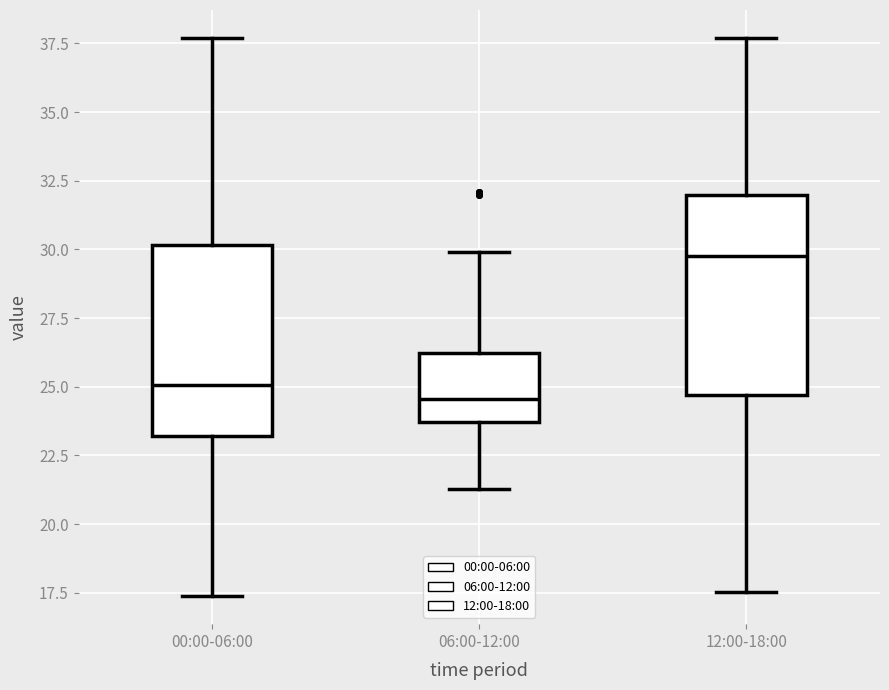

Where does the lower whisker of the box for 12:00-18:00 end on the y-axis? The values are not printed on the chart, so give them approximately, as read against the axis.

17.5